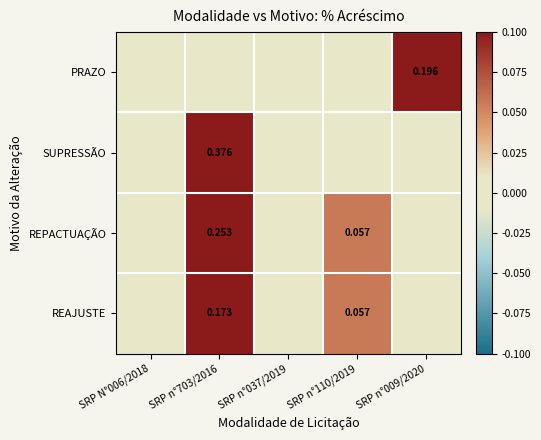

What is the difference between the REPACTUAÇÃO values at SRP n°110/2019 and SRP N°006/2018?

0.1